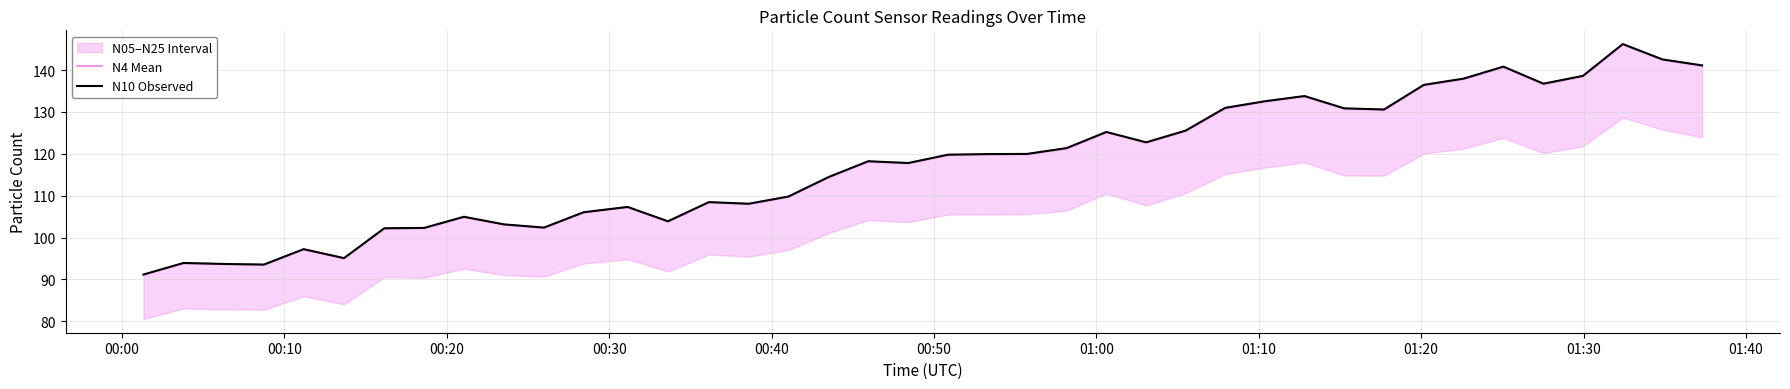

How many lines are shown in the chart?

2